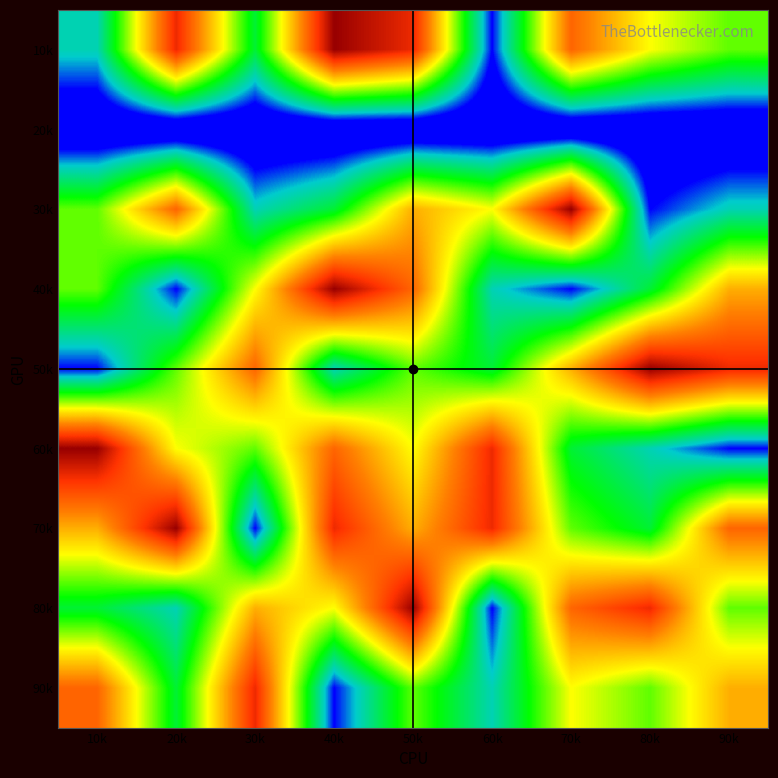

Which has a higher value, 70k or 30k?

70k